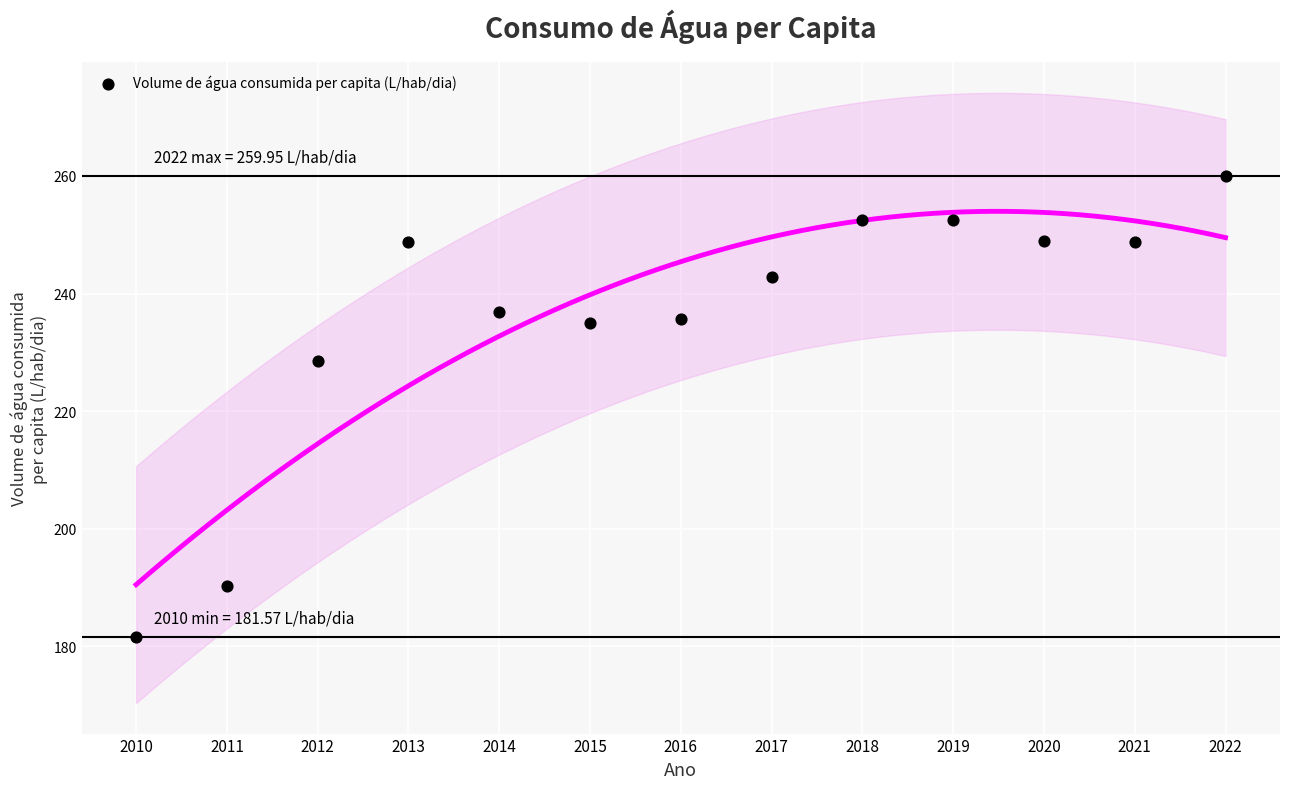

What is the range of Y values (max minus min)?

78.4